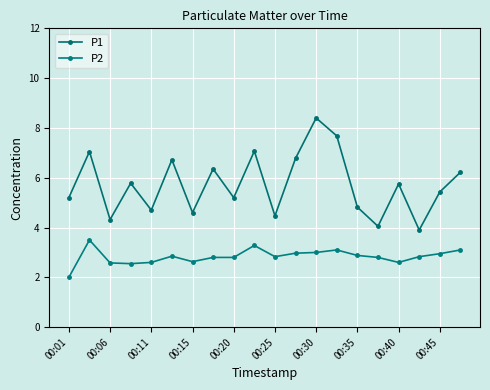

Is this an area chart (filled region under the line)?

No